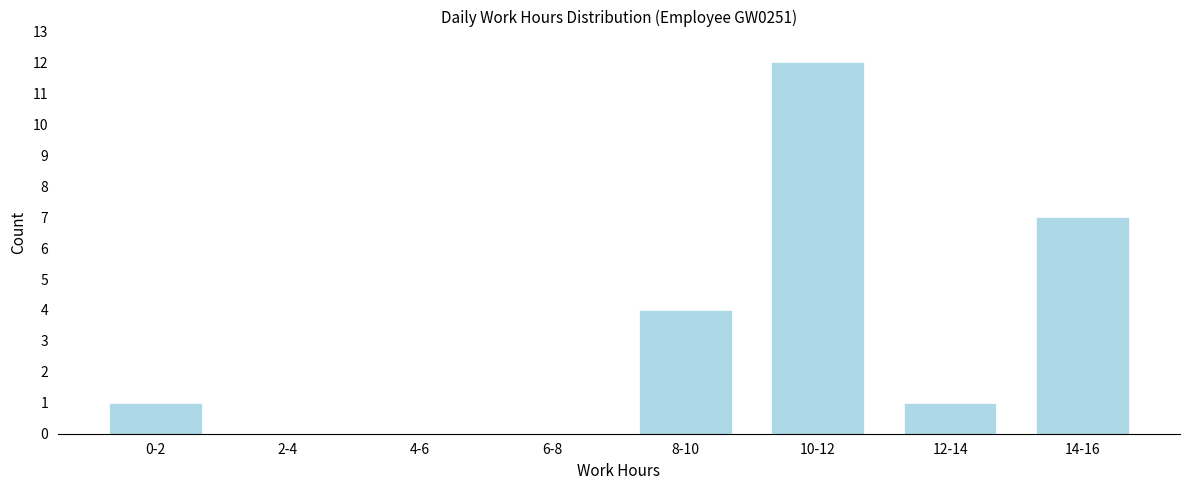

Reading left to right, list all the values displayed in this chart.

0-2=1	2-4=0	4-6=0	6-8=0	8-10=4	10-12=12	12-14=1	14-16=7